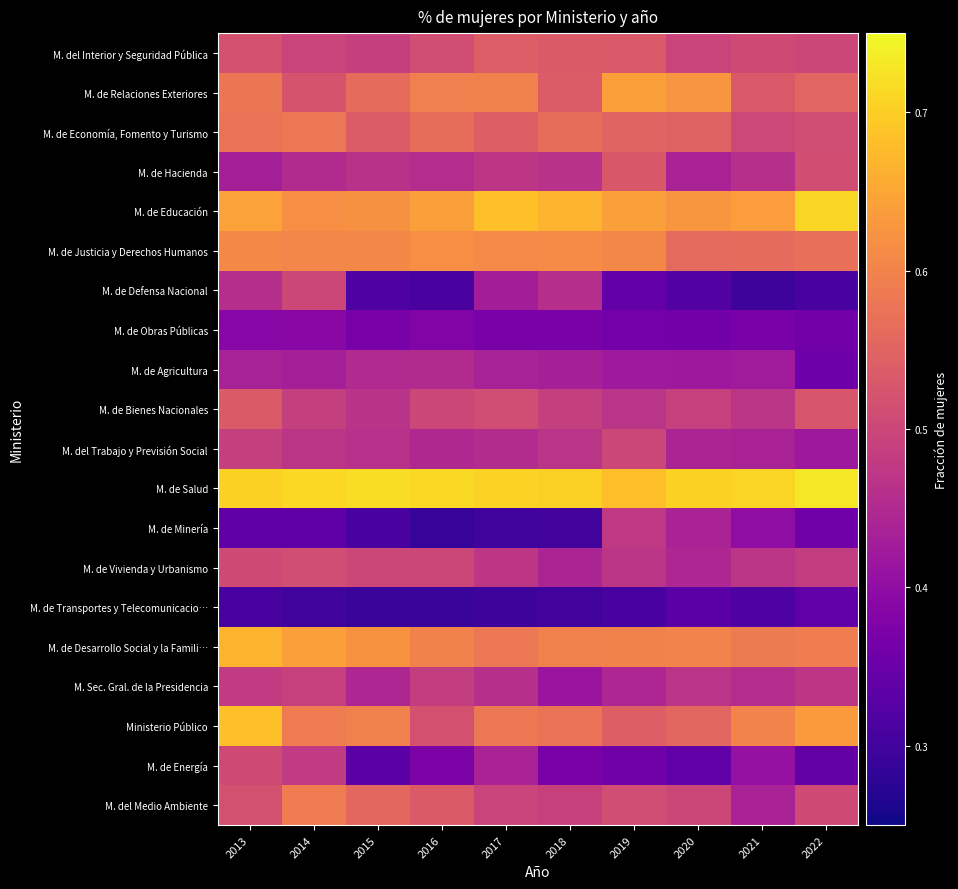

List the series in order of their peak value, highest first.

M. de Salud, M. de Educación, Ministerio Público, M. de Desarrollo Social y la Famili…, M. de Relaciones Exteriores, M. de Justicia y Derechos Humanos, M. del Medio Ambiente, M. de Economía, Fomento y Turismo, M. del Interior y Seguridad Pública, M. de Bienes Nacionales, M. de Hacienda, M. de Vivienda y Urbanismo, M. de Energía, M. de Defensa Nacional, M. del Trabajo y Previsión Social, M. Sec. Gral. de la Presidencia, M. de Minería, M. de Agricultura, M. de Obras Públicas, M. de Transportes y Telecomunicacio…